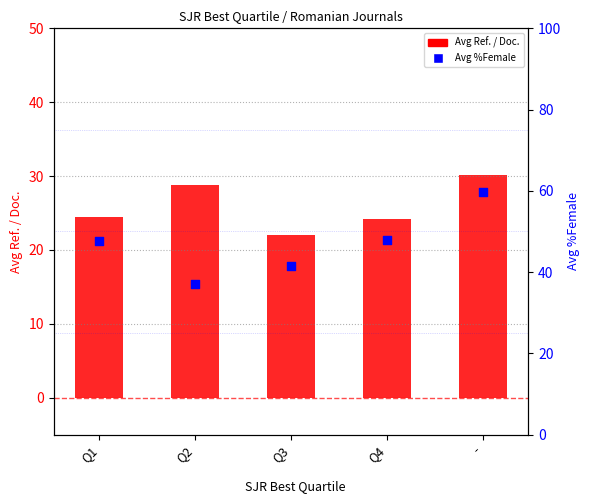

Which series has the widest spread of Y values?

Avg %Female